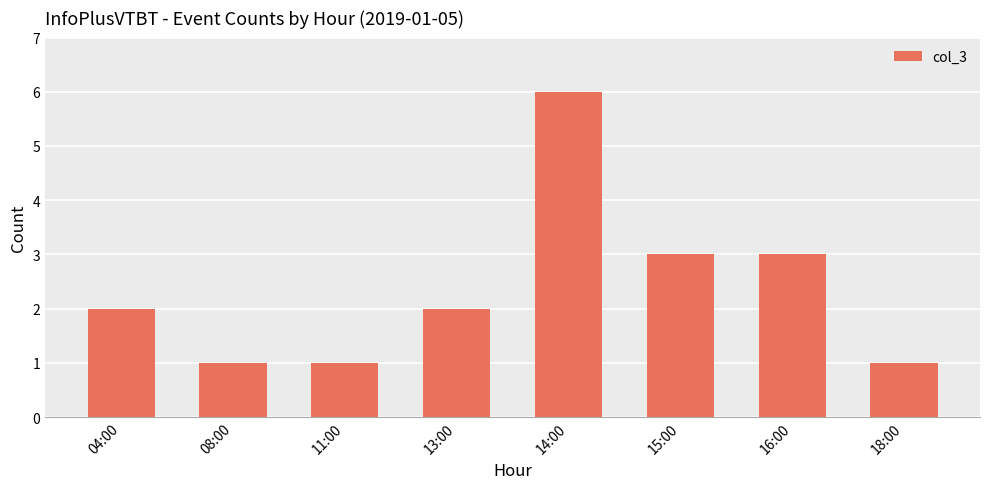

What is the label of the 3rd bar from the left?

11:00